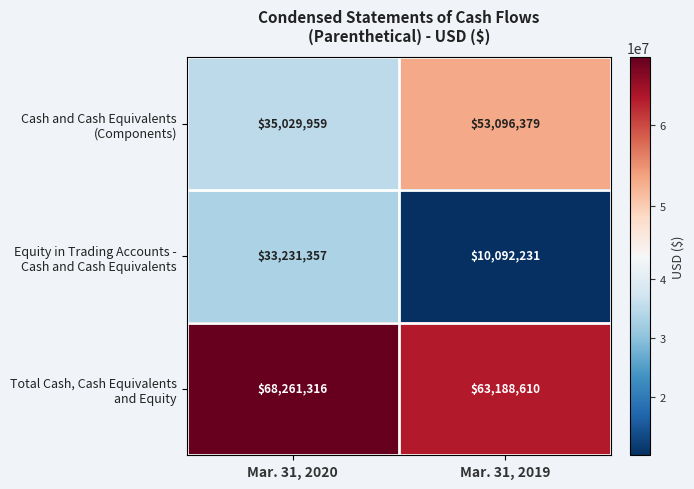

What is the difference between the highest and lowest values at Mar. 31, 2020?

35029959